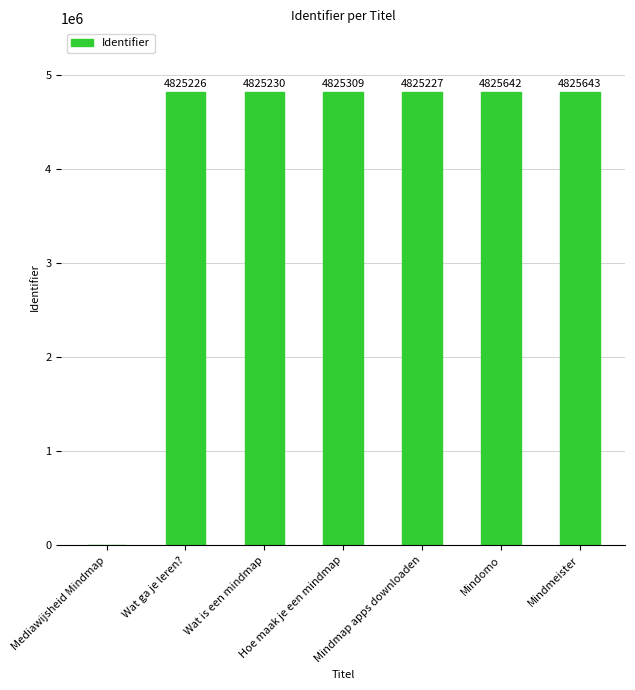

What is the sum of all values?

28952277